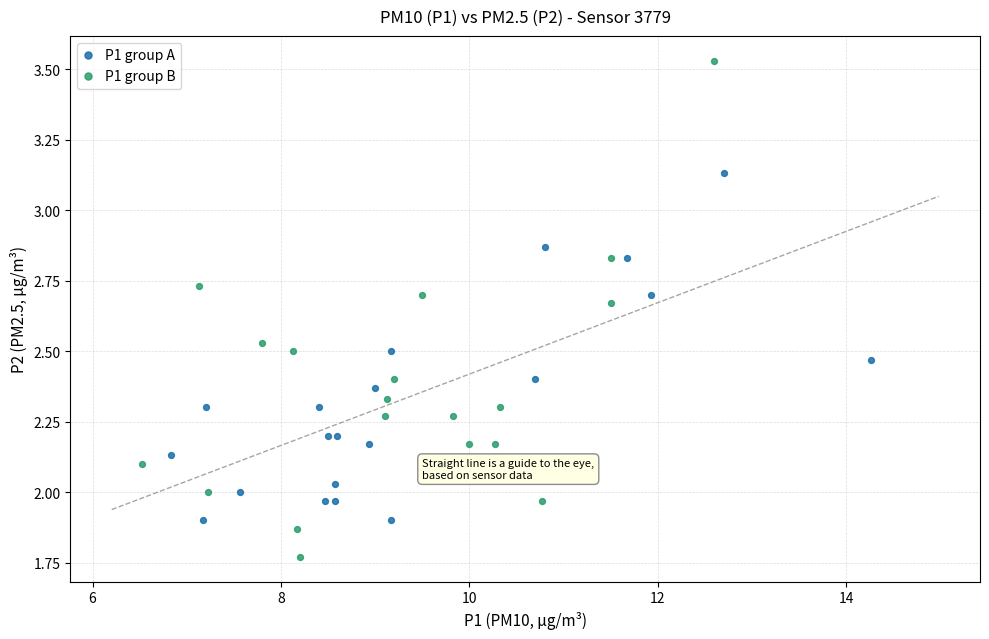

Which series has the widest spread of Y values?

P1 group B